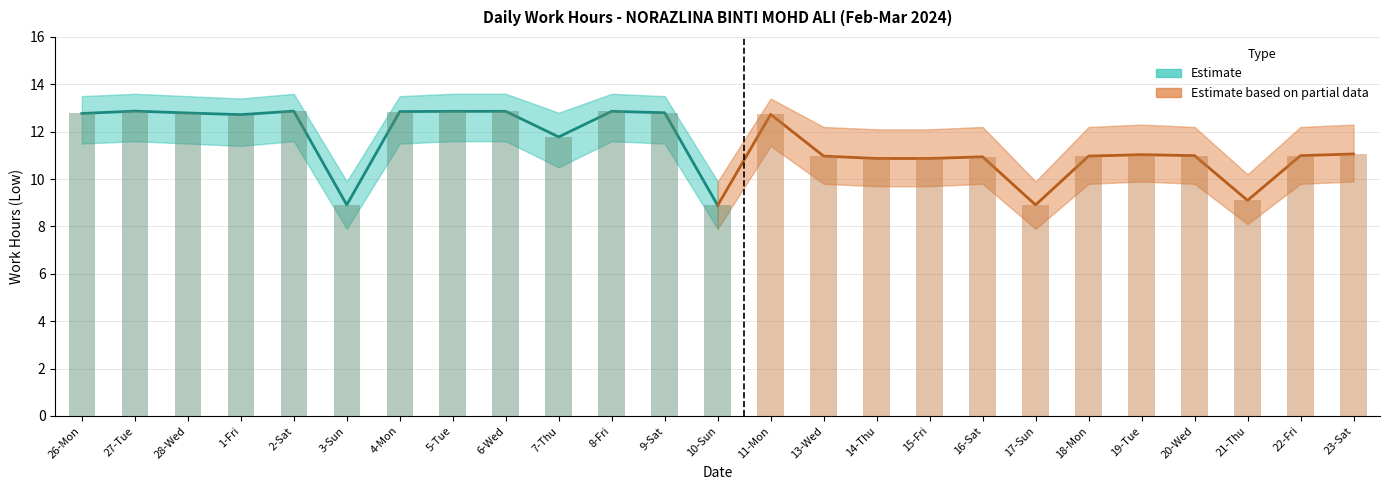

List the series in order of their peak value, highest first.

Estimate, Estimate based on partial data